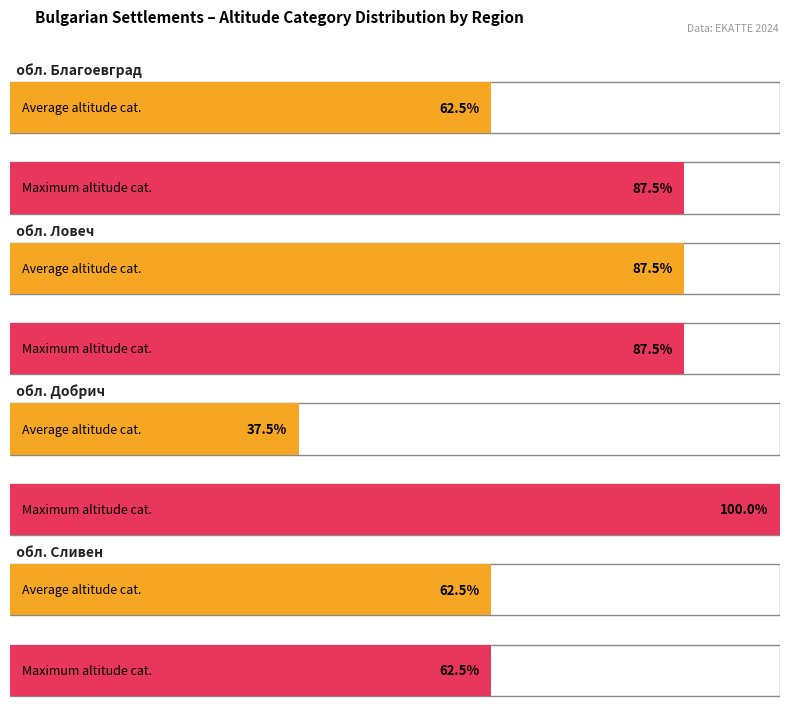

What position from the left is обл. Сливен?

4